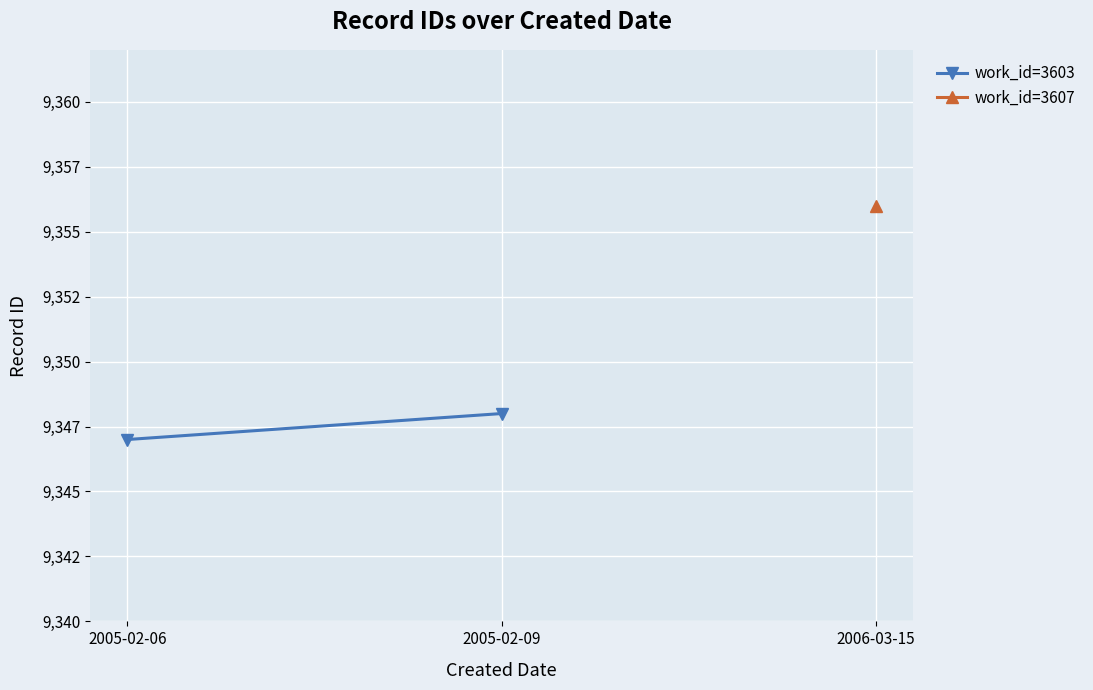

How many categories are shown in the chart?

2